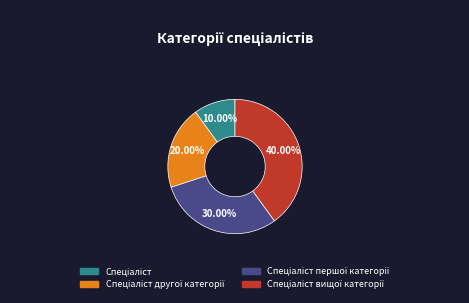

Is there a majority slice in this chart?

No